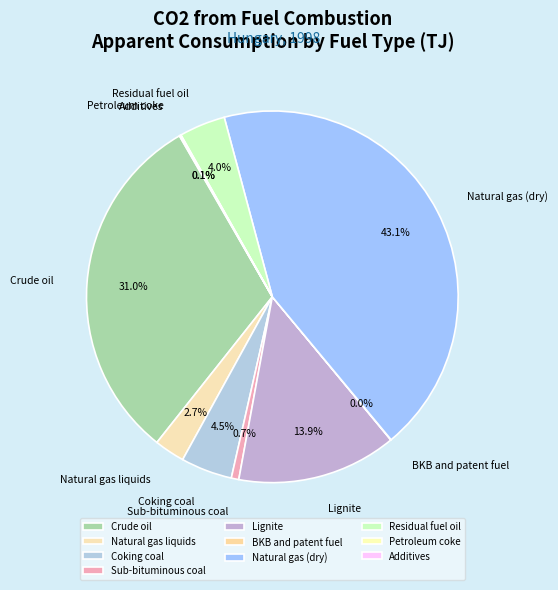

To the nearest percent, what is the average slice percentage?

10%